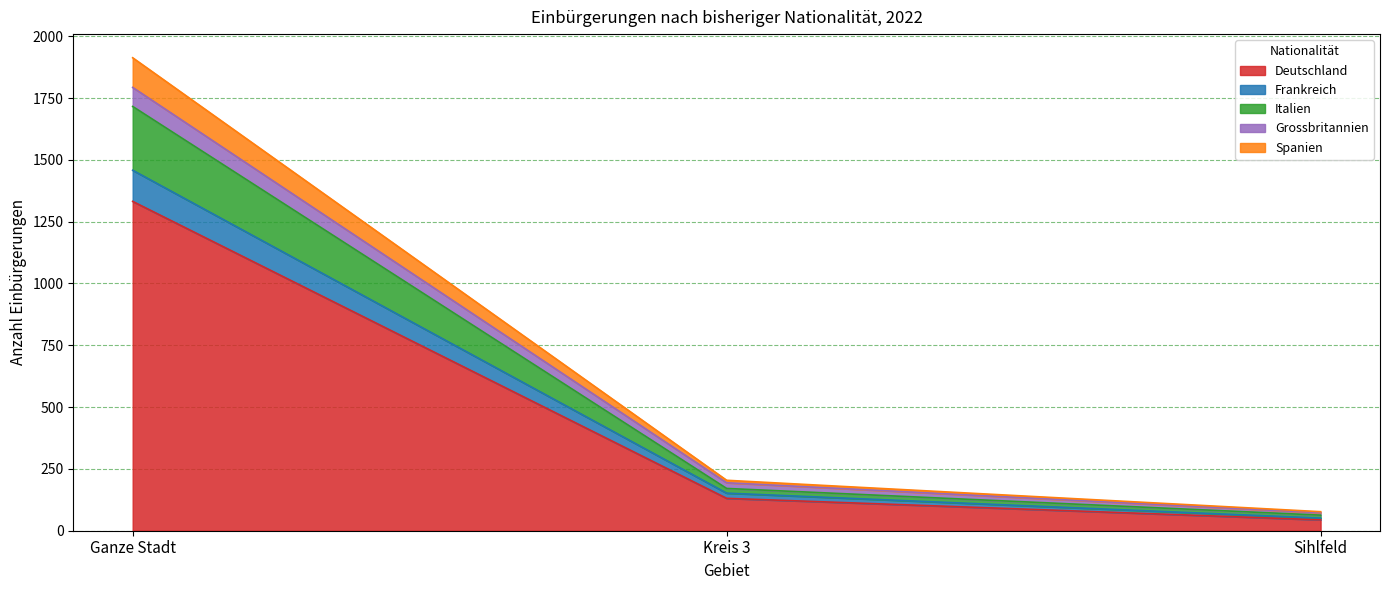

What is the label of the 3rd point from the right?

Ganze Stadt